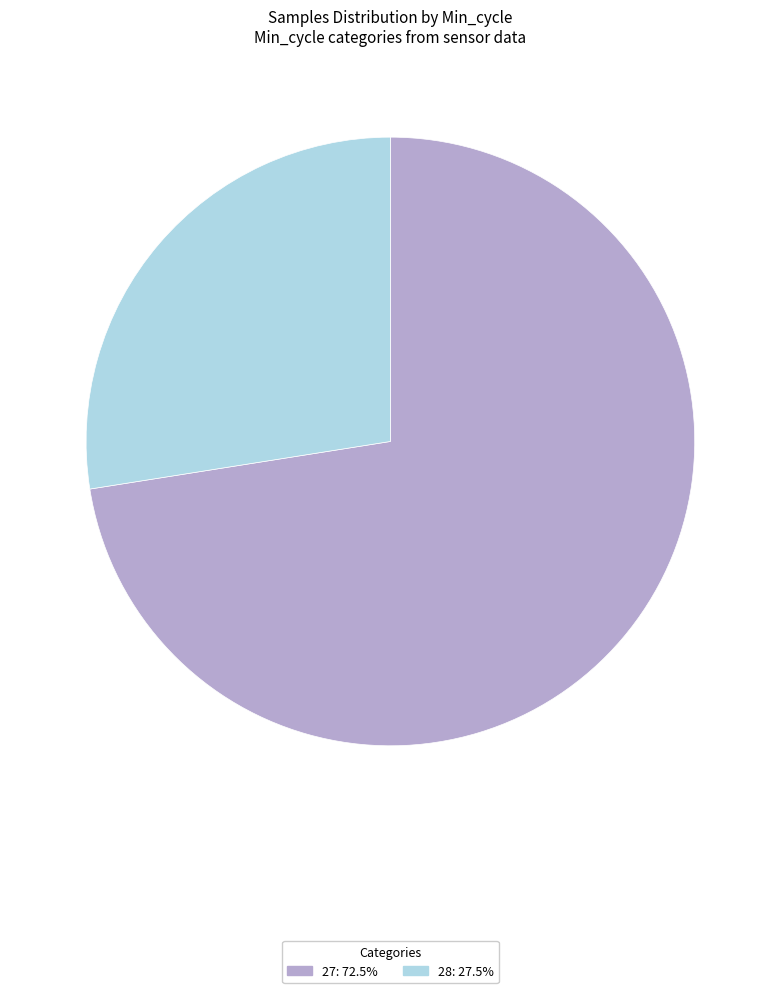

Is there any slice that represents more than half of the pie?

Yes